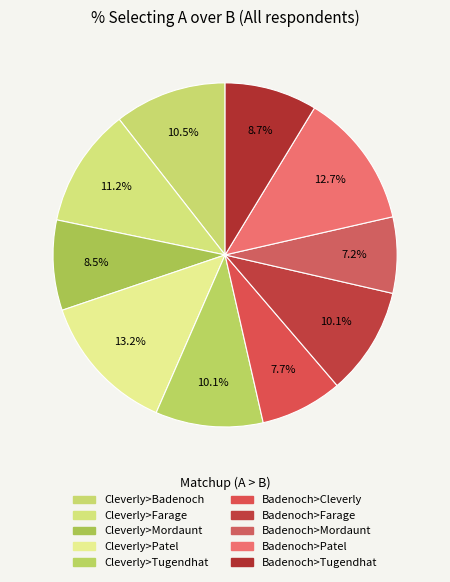

How many segments does this pie chart have?

10